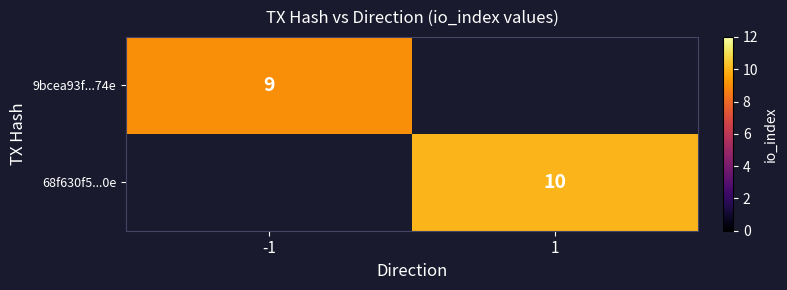

The value of 9bcea93f...74e at -1 is 14. True or false?

False